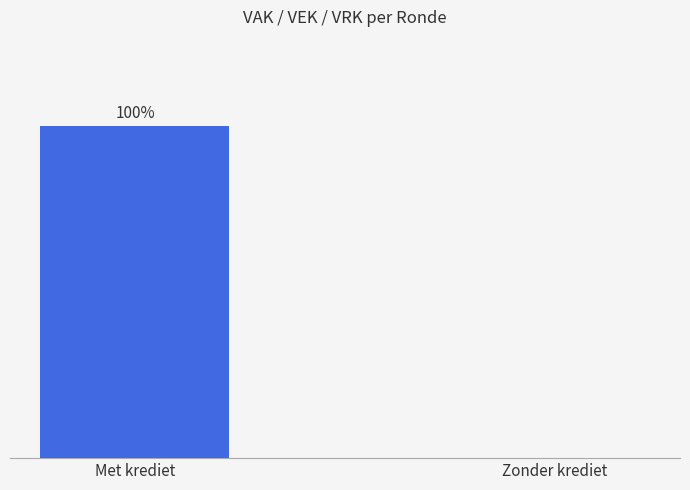

Which category has the highest value across all series?

Met krediet